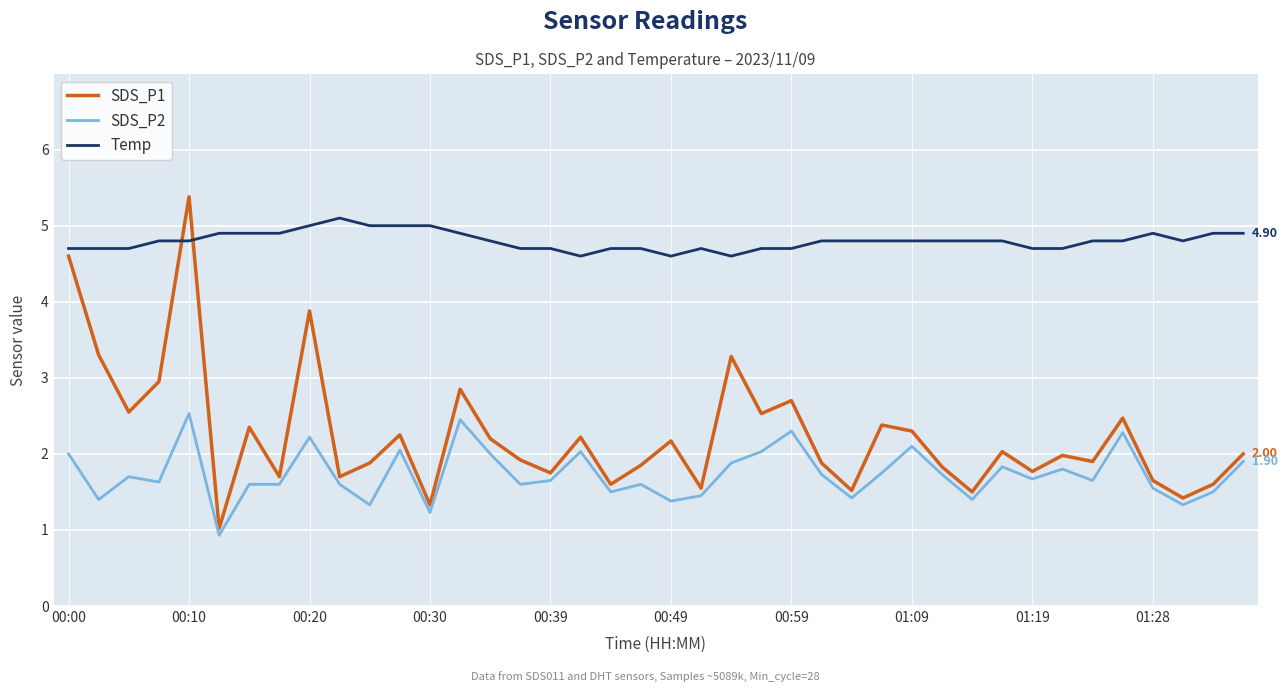

Rank the series by their maximum value, from highest to lowest.

SDS_P1, Temp, SDS_P2